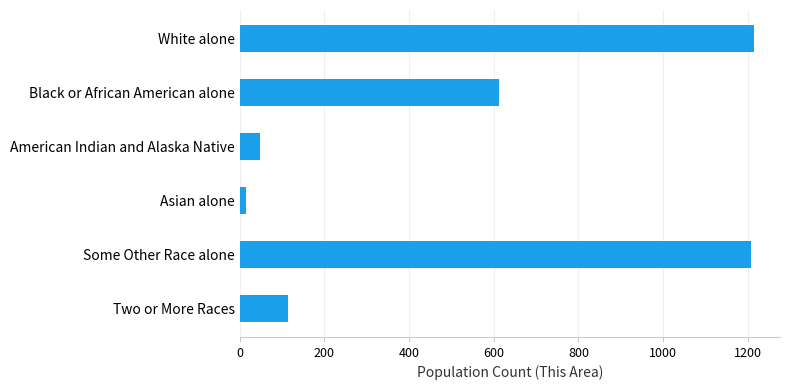

What is the minimum value shown in the chart?

14